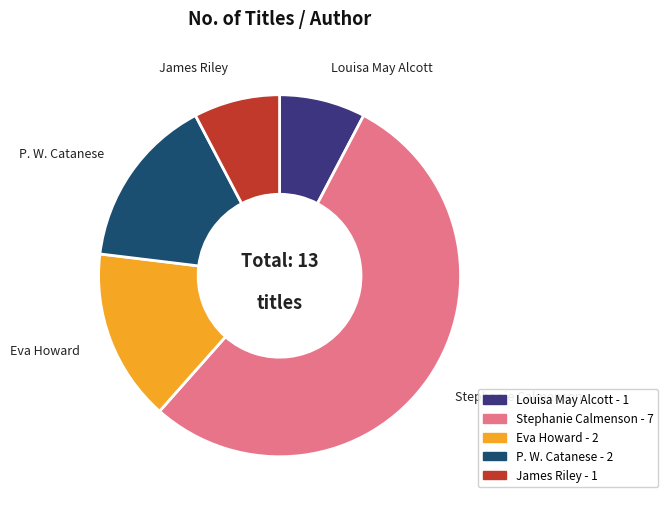

What is the largest slice in the pie chart?

Stephanie Calmenson